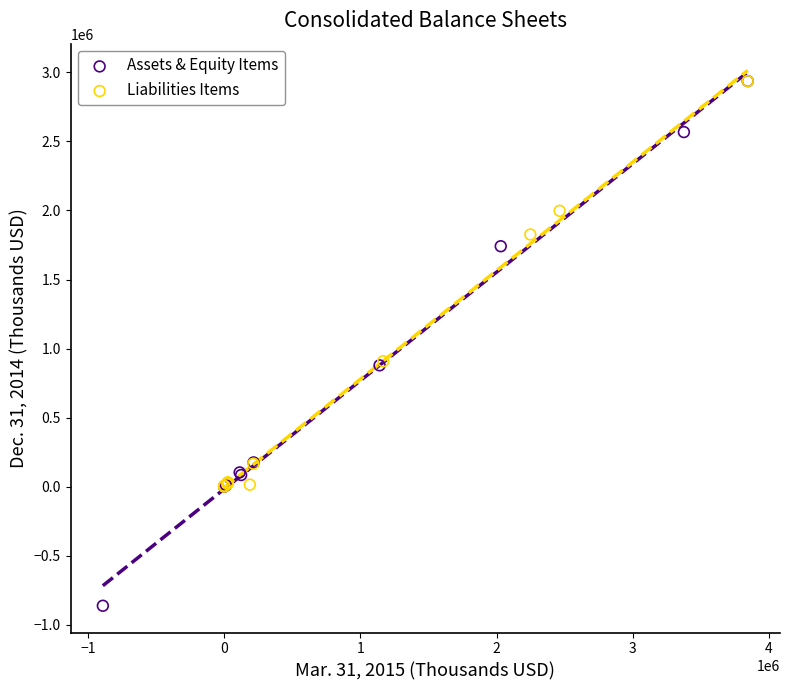

Which series contains the lowest Y value?

Assets & Equity Items